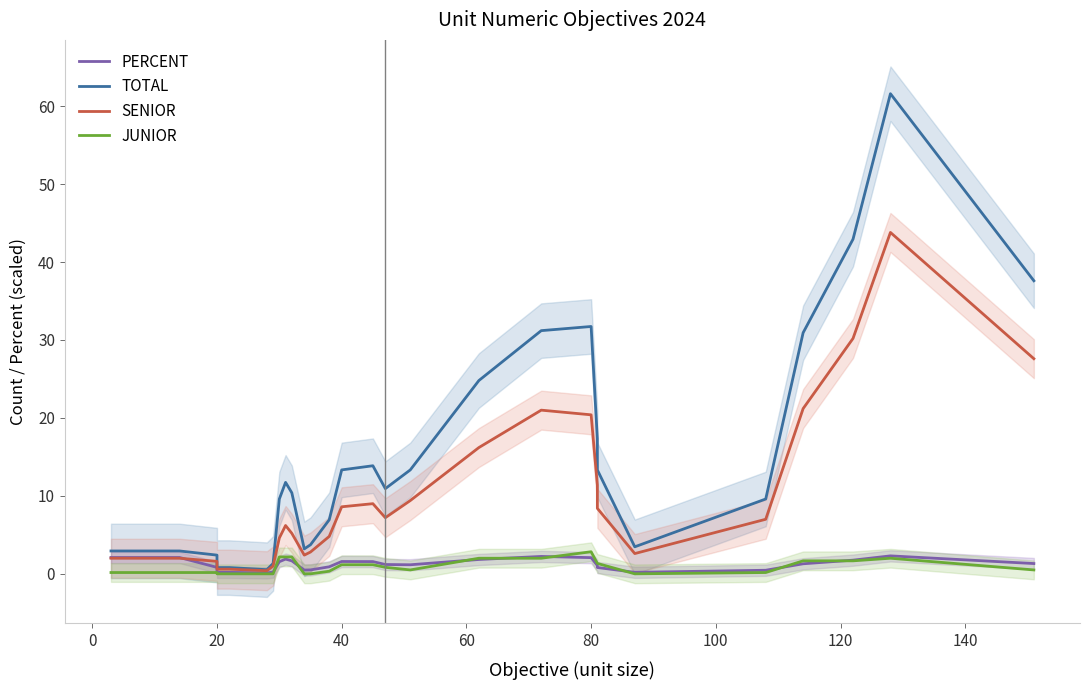

Which series has the largest range (max minus min)?

TOTAL